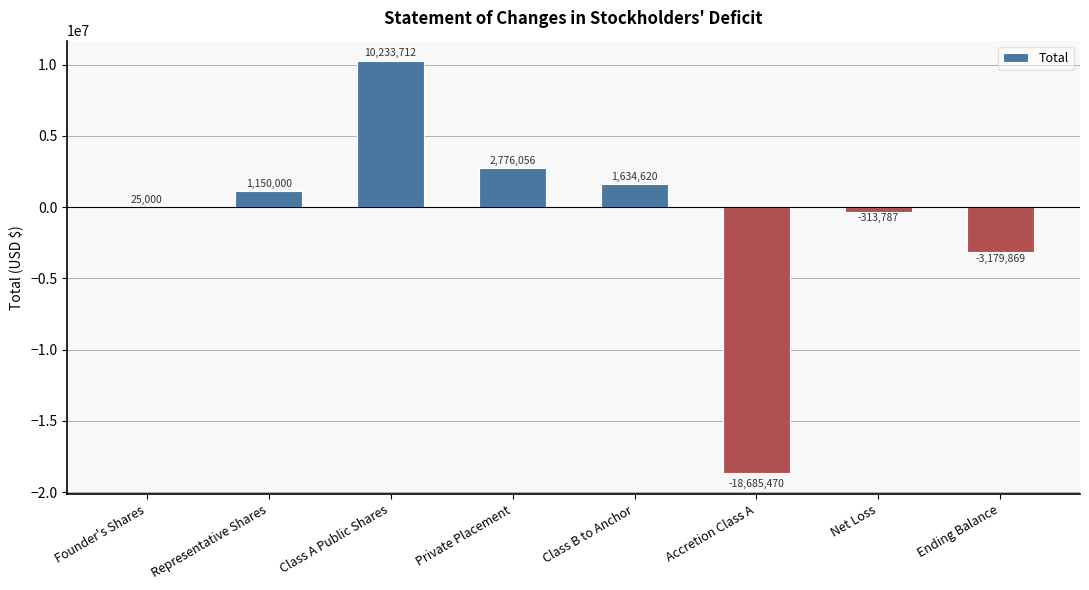

The chart shows a value of 25000 at Founder's Shares. True or false?

True